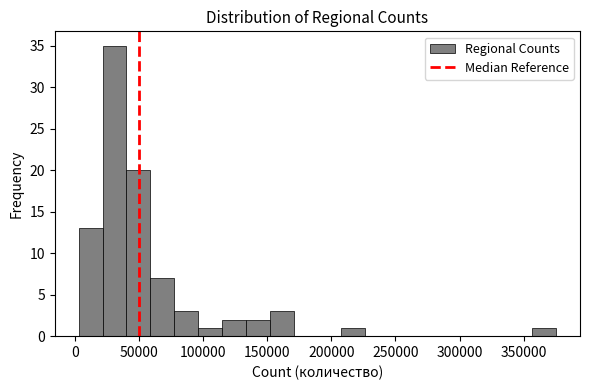

Read against the x-axis, roughly where is the centre of the tallest bar?

30000